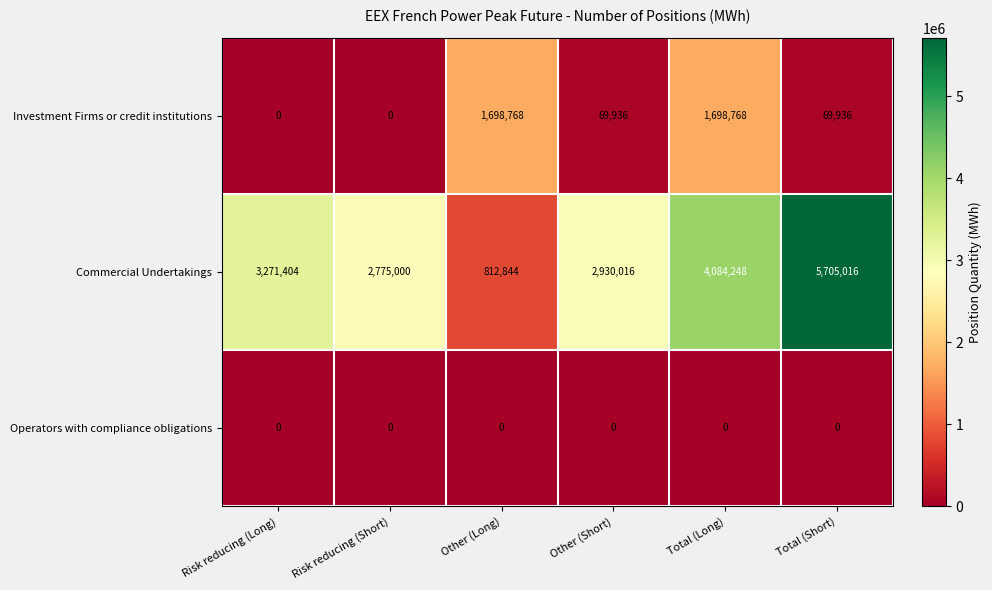

How many values in the Investment Firms or credit institutions series are below 69936?

2